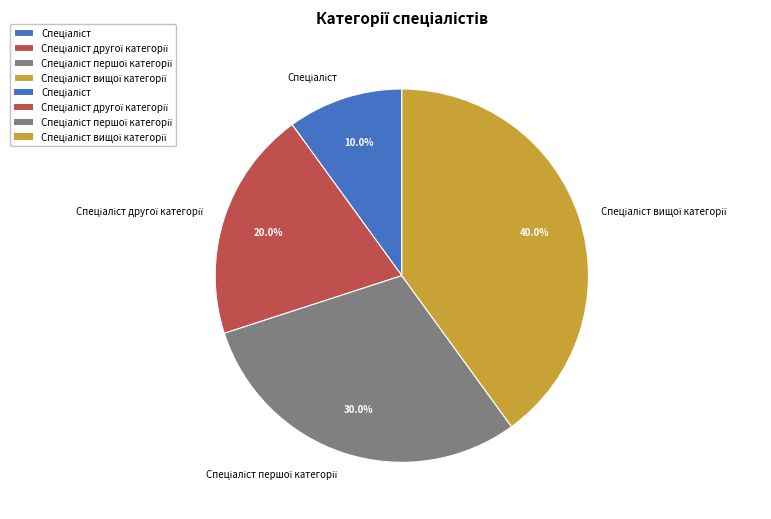

Does any single category account for the majority?

No